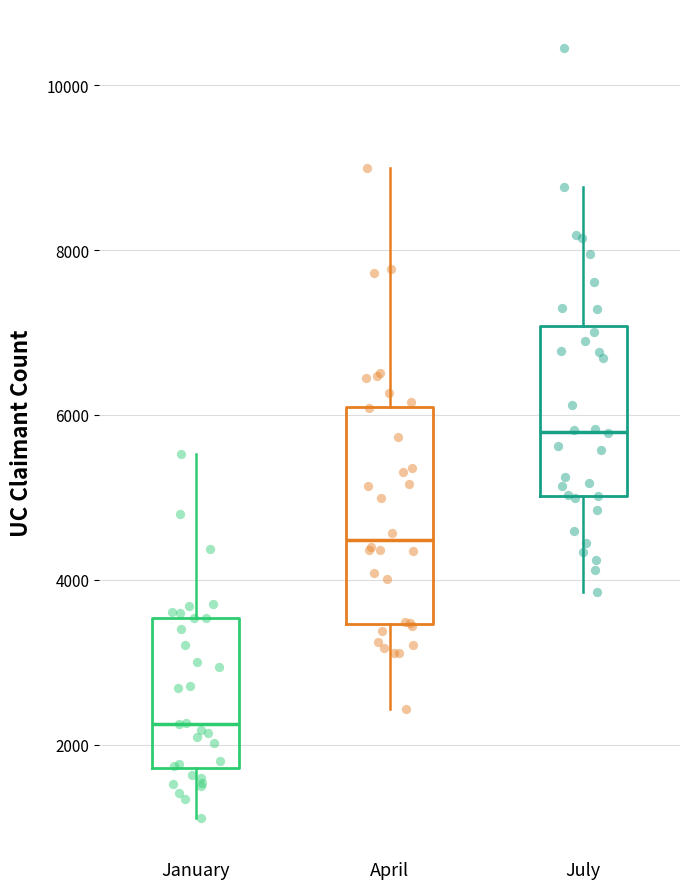

Which box has the highest median line?

July